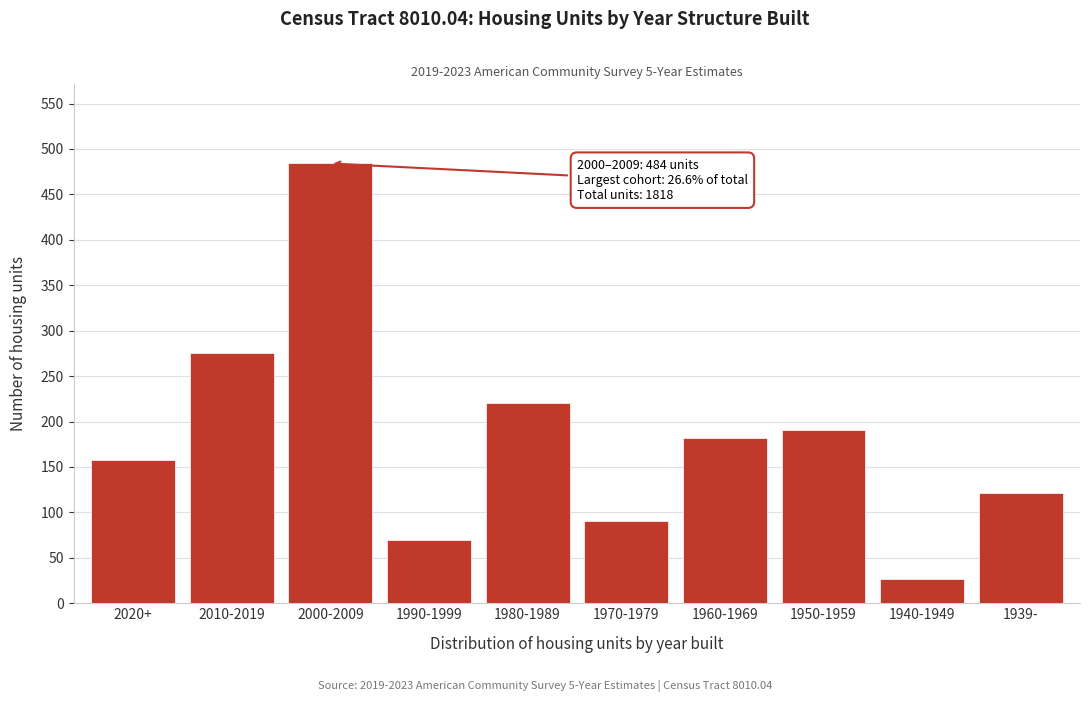

Reading left to right, extract all data points from this chart.

2020+=158	2010-2019=275	2000-2009=484	1990-1999=70	1980-1989=220	1970-1979=90	1960-1969=182	1950-1959=191	1940-1949=27	1939-=121